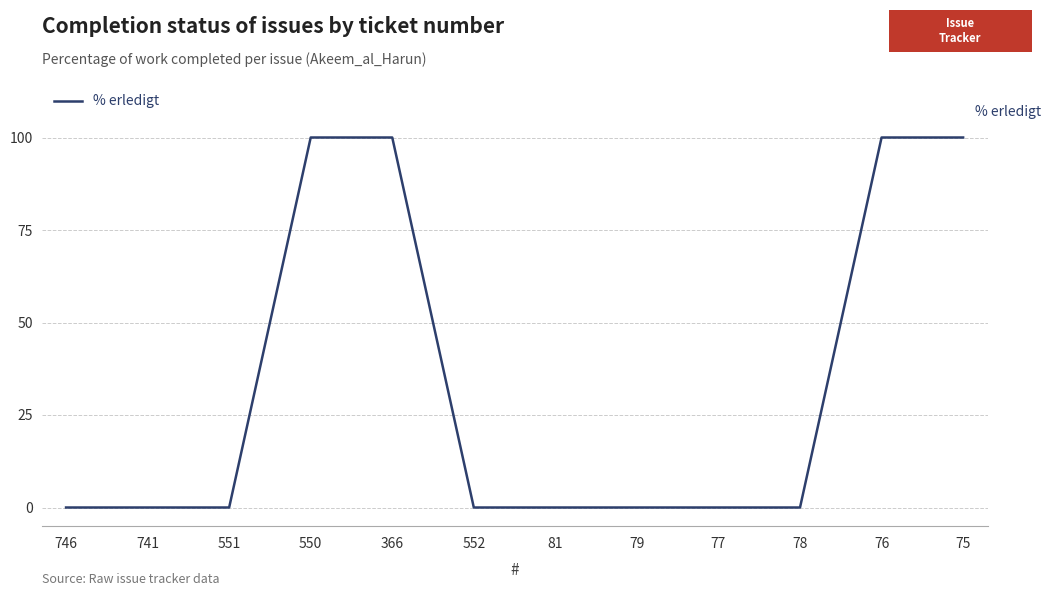

How many values are between 0 and 100?

12